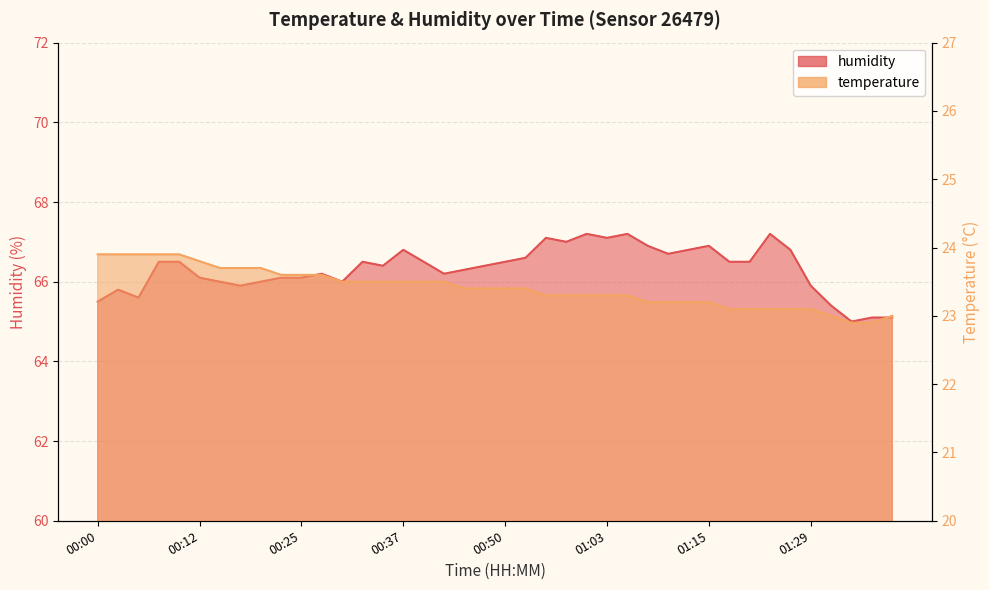

What are all the series names shown in the legend?

temperature, humidity